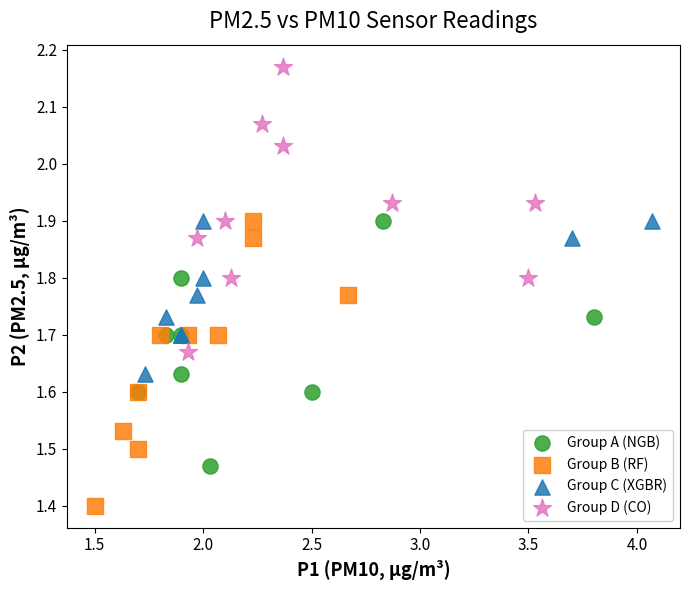

Which series contains the highest Y value?

Group D (CO)